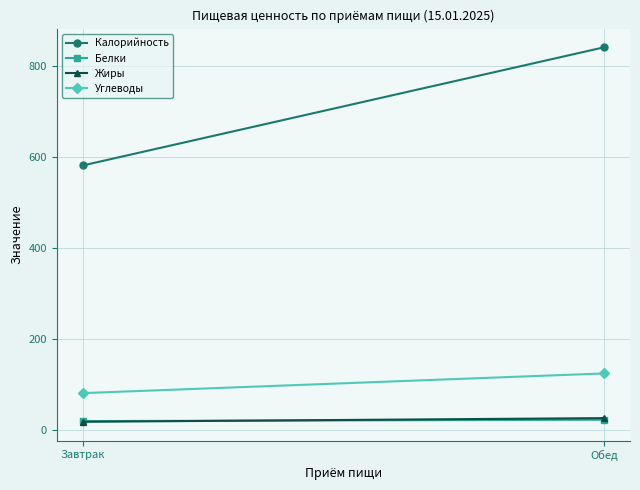

What is the maximum value for Калорийность?

841.1